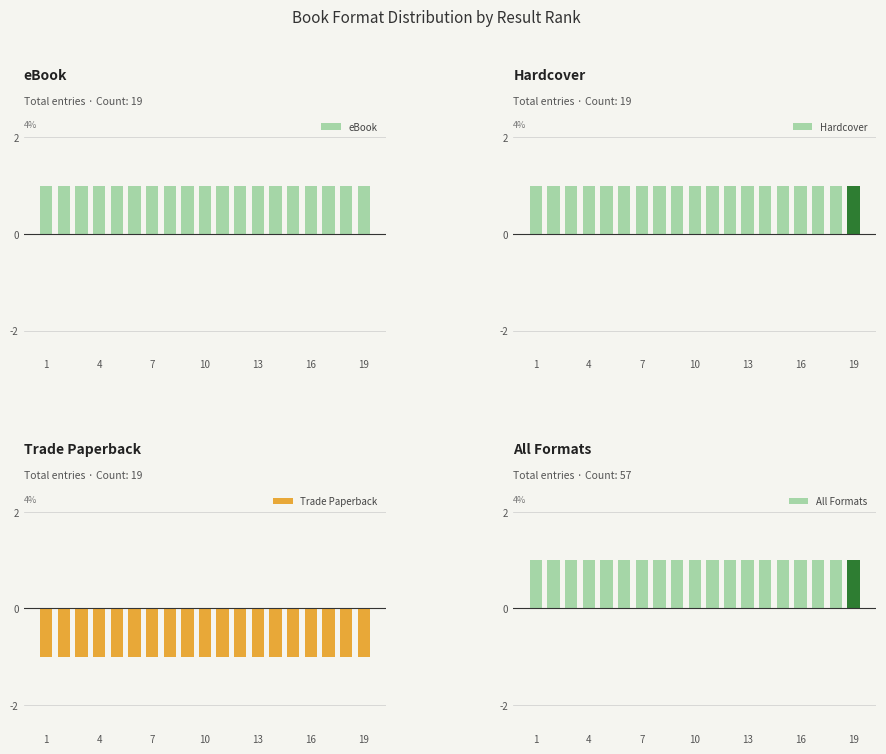

Which series has the largest total across all categories?

eBook